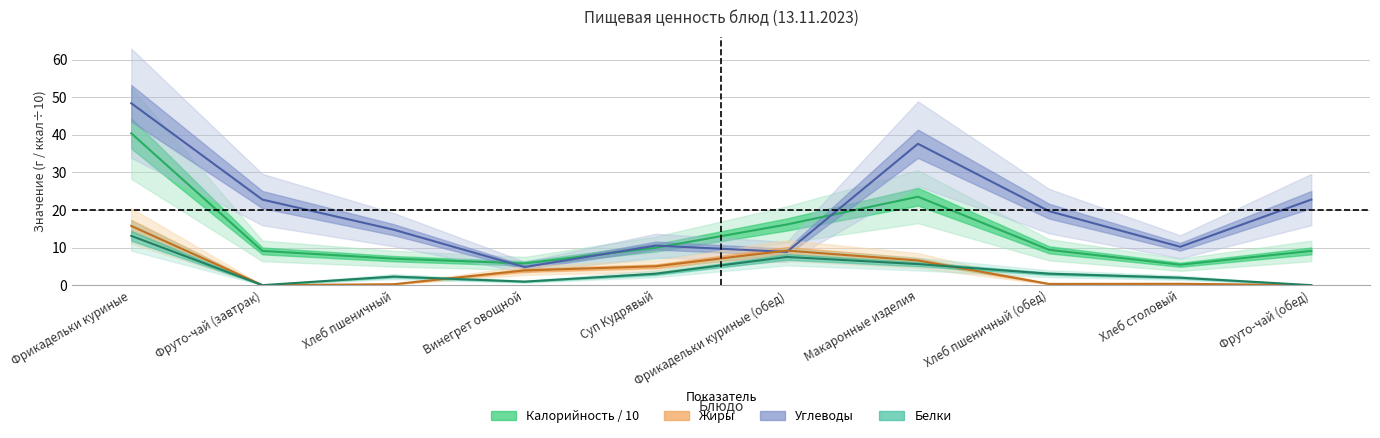

Between Фруто-чай (завтрак) and Фрикадельки куриные (обед), which series saw the biggest shift?

Углеводы